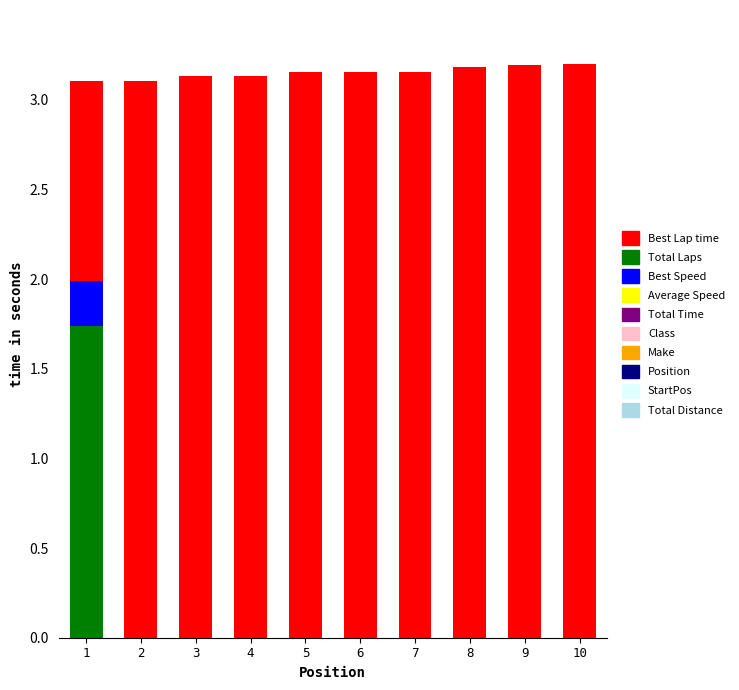

Count the number of categories in the chart.

10